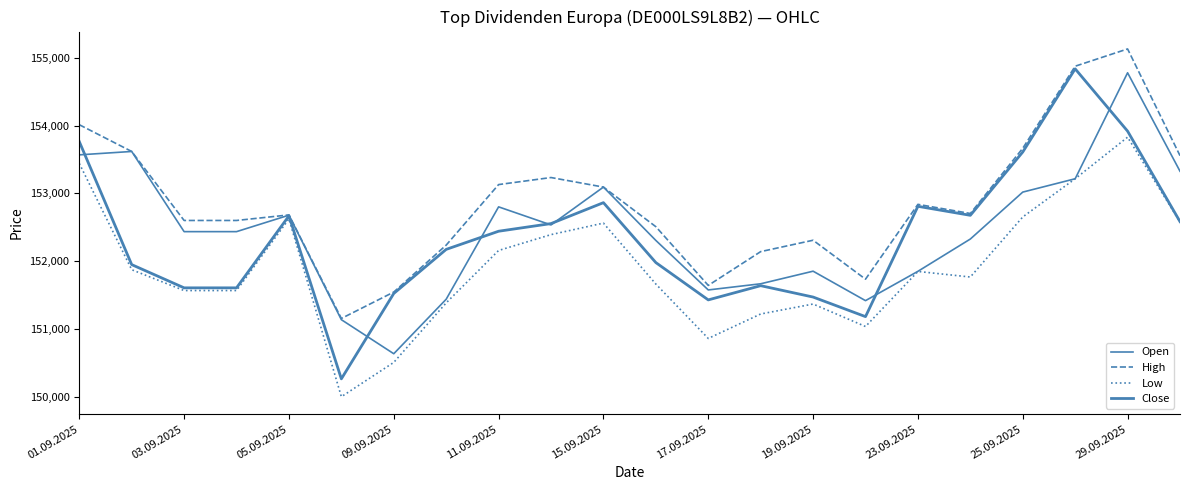

Does the chart have visible grid lines?

No